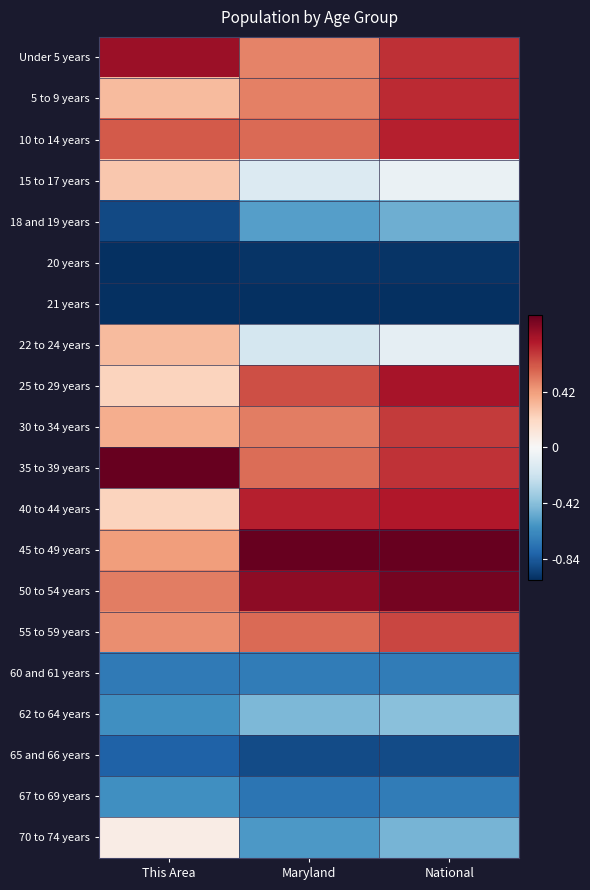

Reading left to right, transcribe all the data shown in this chart.

Under 5 years: This Area=0.9	Maryland=0.5	National=0.7
5 to 9 years: This Area=0.3	Maryland=0.5	National=0.7
10 to 14 years: This Area=0.6	Maryland=0.6	National=0.8
15 to 17 years: This Area=0.3	Maryland=-0.1	National=-0.1
18 and 19 years: This Area=-0.9	Maryland=-0.6	National=-0.5
20 years: This Area=-1.0	Maryland=-1.0	National=-1.0
21 years: This Area=-1.0	Maryland=-1.0	National=-1.0
22 to 24 years: This Area=0.3	Maryland=-0.2	National=-0.1
25 to 29 years: This Area=0.2	Maryland=0.6	National=0.8
30 to 34 years: This Area=0.4	Maryland=0.5	National=0.7
35 to 39 years: This Area=1.0	Maryland=0.6	National=0.7
40 to 44 years: This Area=0.2	Maryland=0.8	National=0.8
45 to 49 years: This Area=0.4	Maryland=1.0	National=1.0
50 to 54 years: This Area=0.5	Maryland=0.9	National=1.0
55 to 59 years: This Area=0.5	Maryland=0.6	National=0.7
60 and 61 years: This Area=-0.7	Maryland=-0.7	National=-0.7
62 to 64 years: This Area=-0.6	Maryland=-0.5	National=-0.4
65 and 66 years: This Area=-0.8	Maryland=-0.9	National=-0.9
67 to 69 years: This Area=-0.6	Maryland=-0.7	National=-0.7
70 to 74 years: This Area=0.1	Maryland=-0.6	National=-0.5